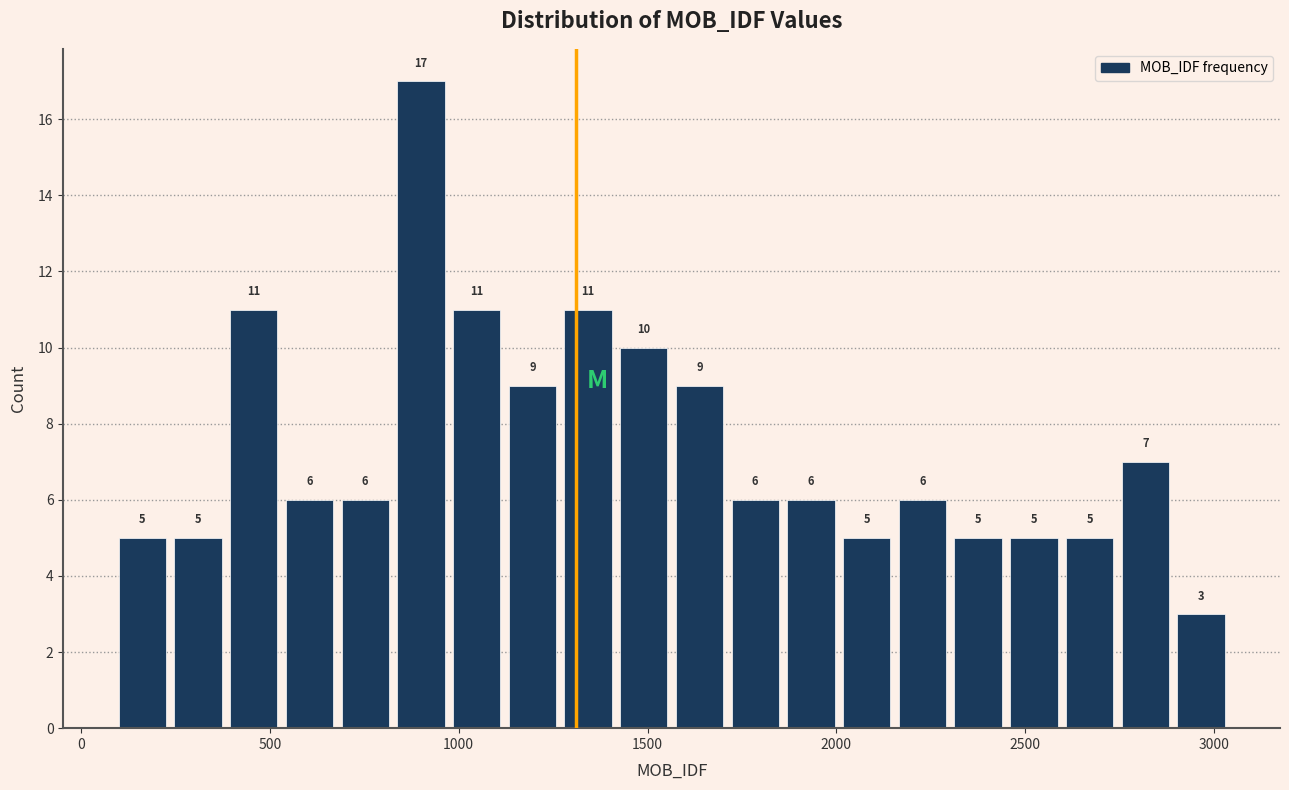

Read against the x-axis, roughly where is the centre of the tallest bar?

900